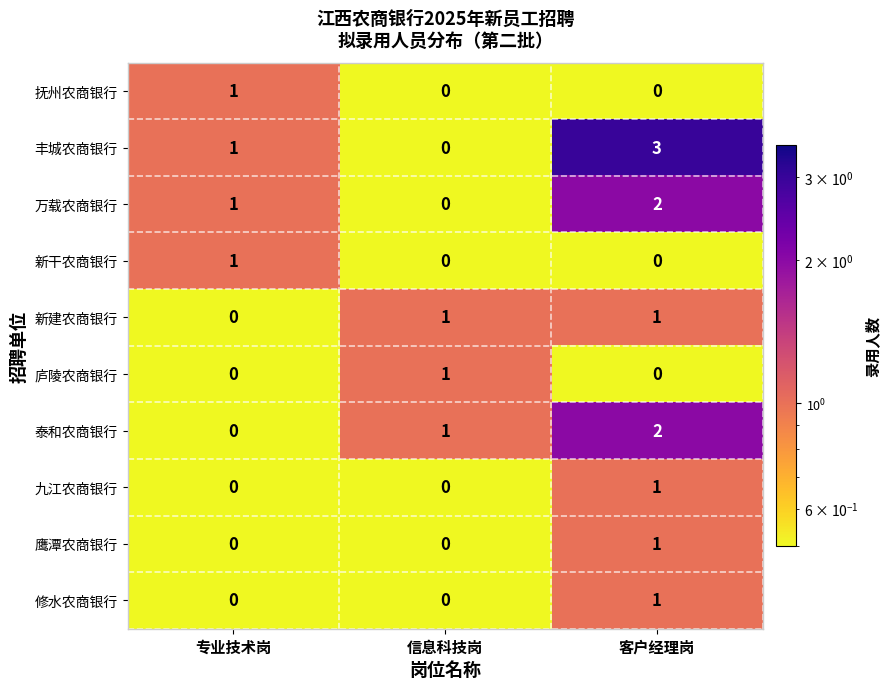

Which label corresponds to the largest value in the chart?

客户经理岗